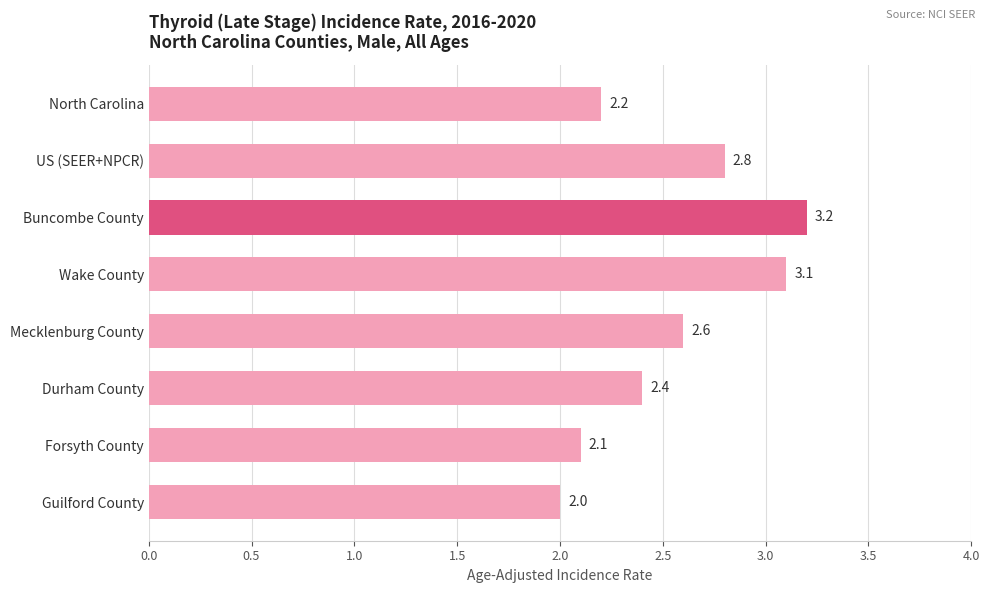

Reading top to bottom, list all the values displayed in this chart.

North Carolina=2.2	US (SEER+NPCR)=2.8	Buncombe County=3.2	Wake County=3.1	Mecklenburg County=2.6	Durham County=2.4	Forsyth County=2.1	Guilford County=2.0